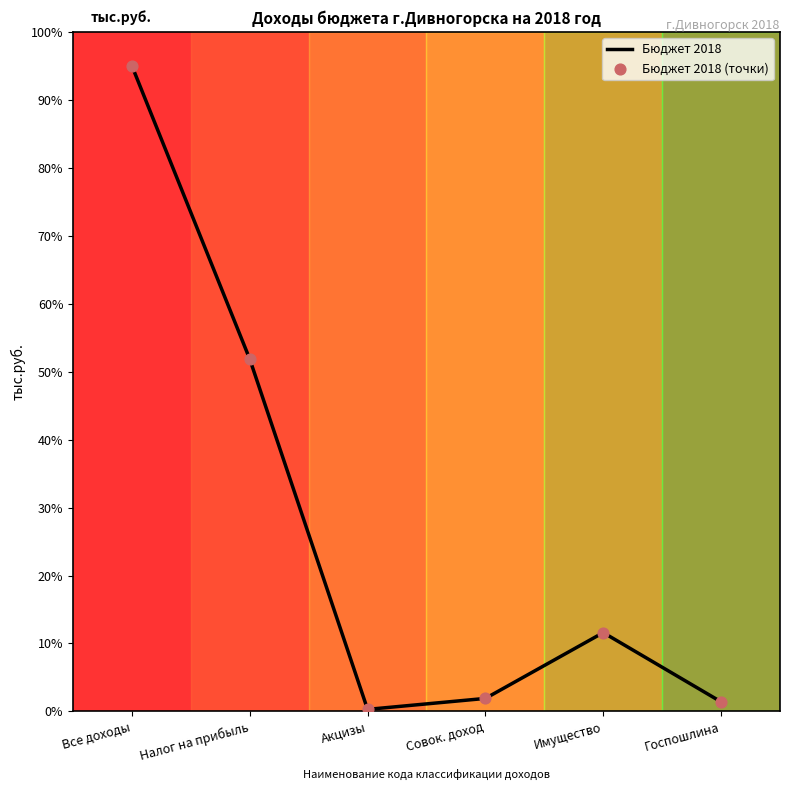

What is the change in value from Все доходы to Имущество?

-83.4